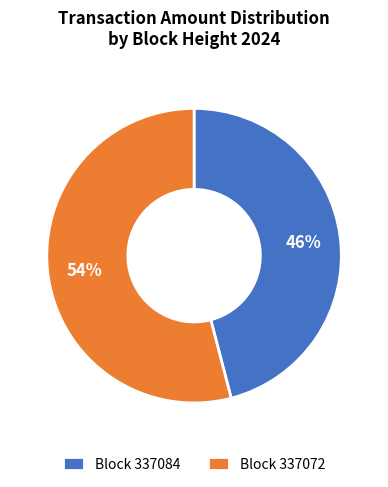

What is the largest slice in the pie chart?

Block 337072